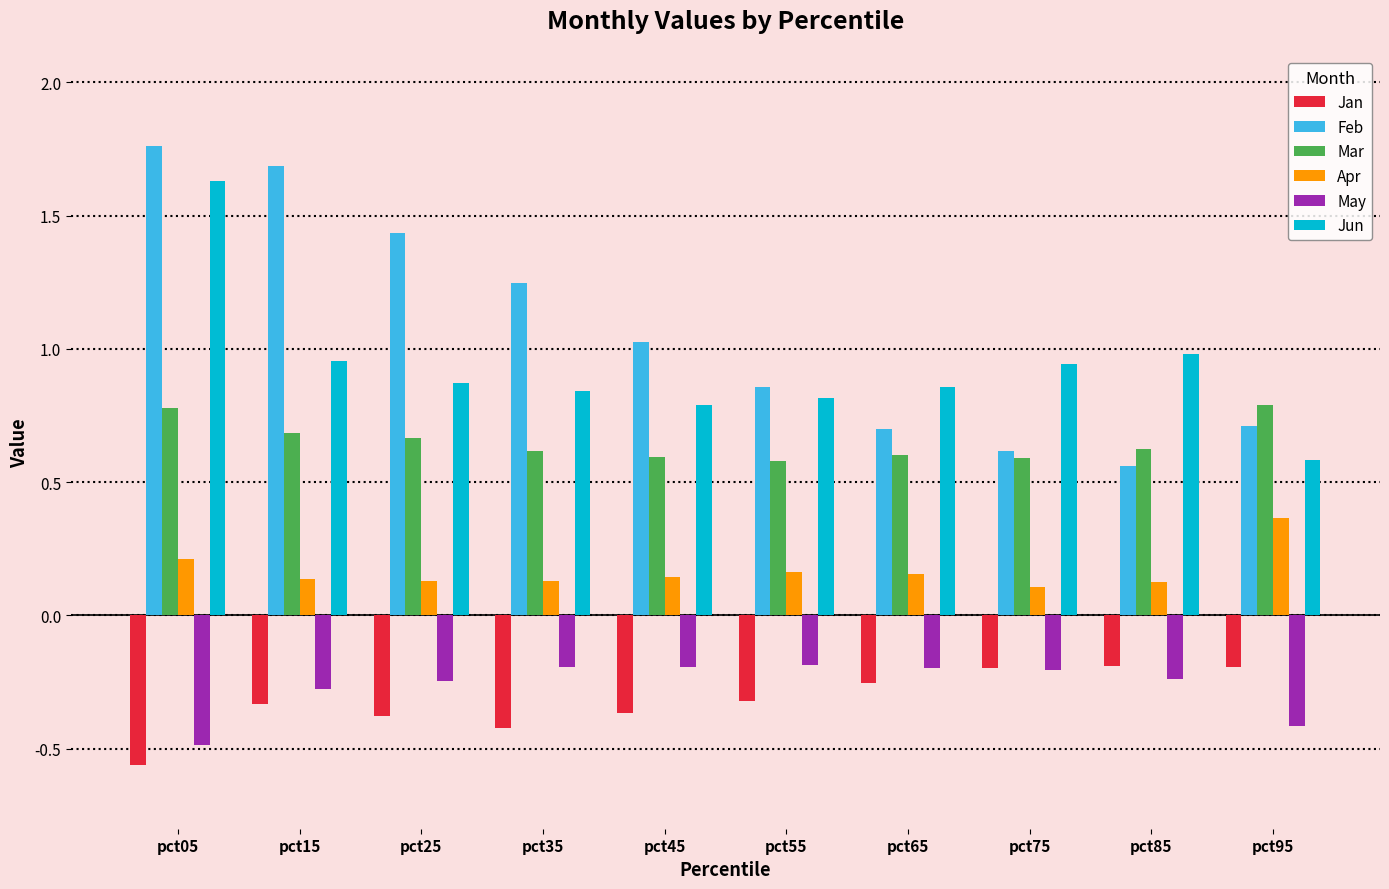

What is the difference between the Feb values at pct95 and pct35?

0.5